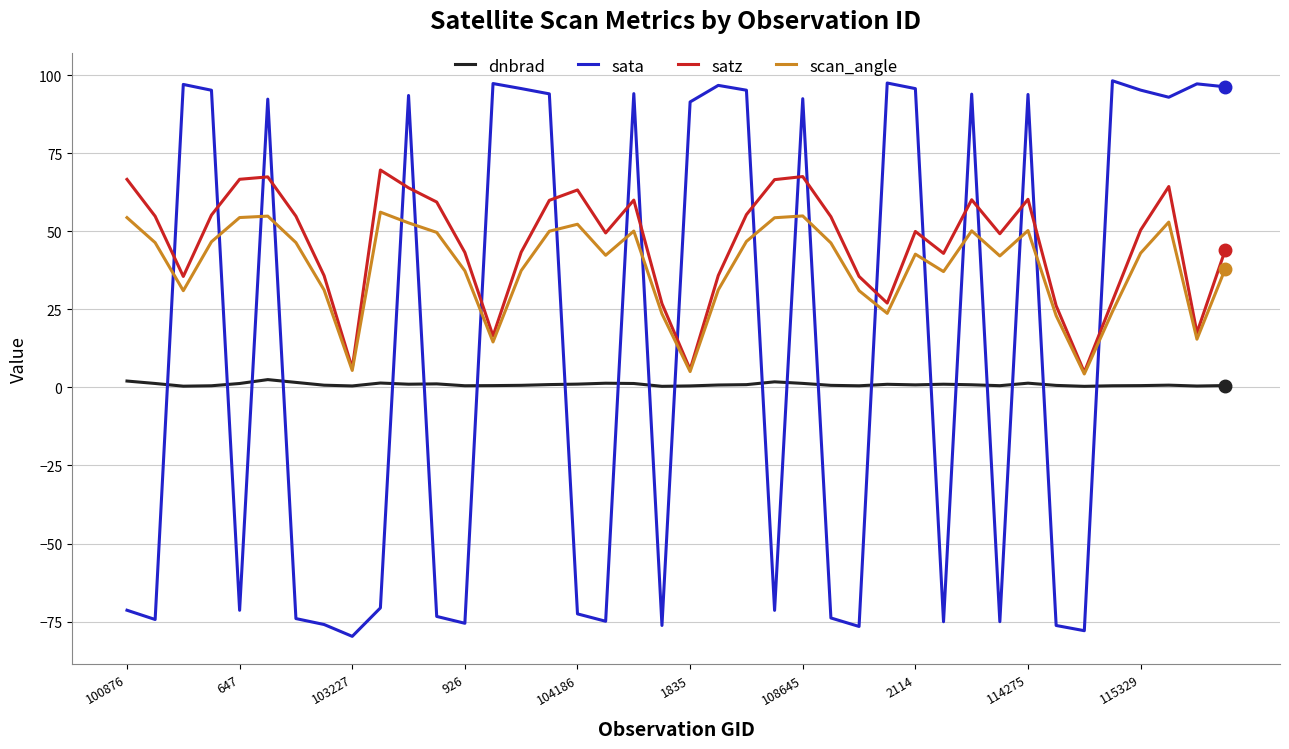

What is the minimum value shown in the chart?

-79.7